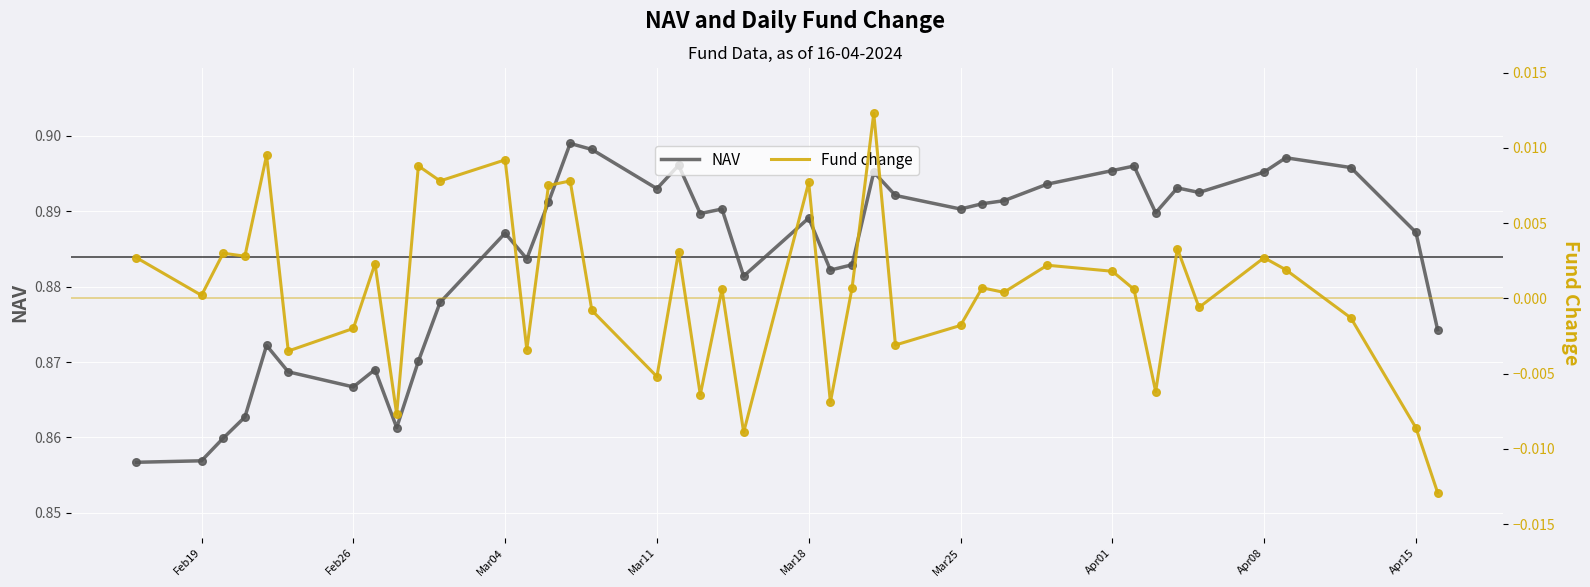

What are all the series names shown in the legend?

NAV, Fund change